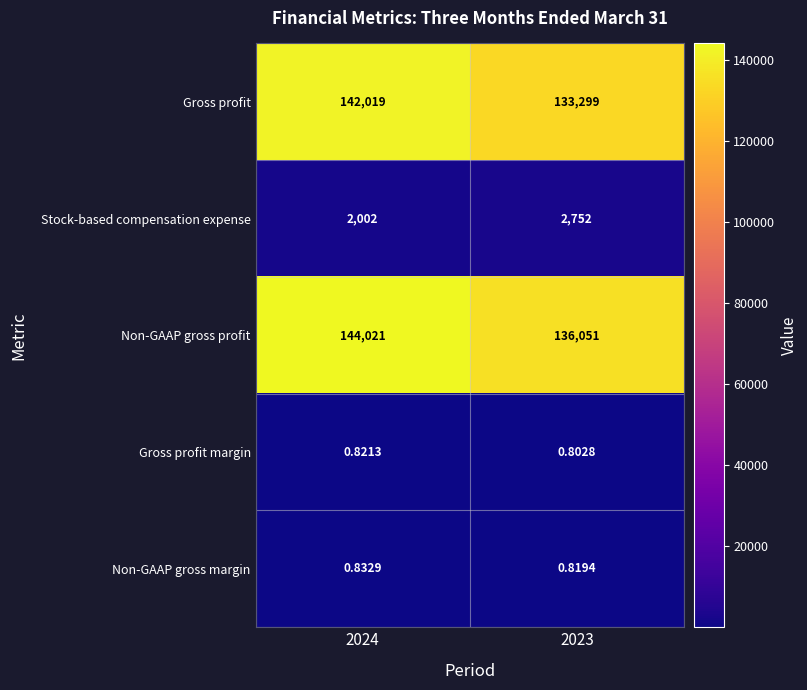

Is the value of Gross profit at 2023 greater than the value of Gross profit margin at 2024?

Yes